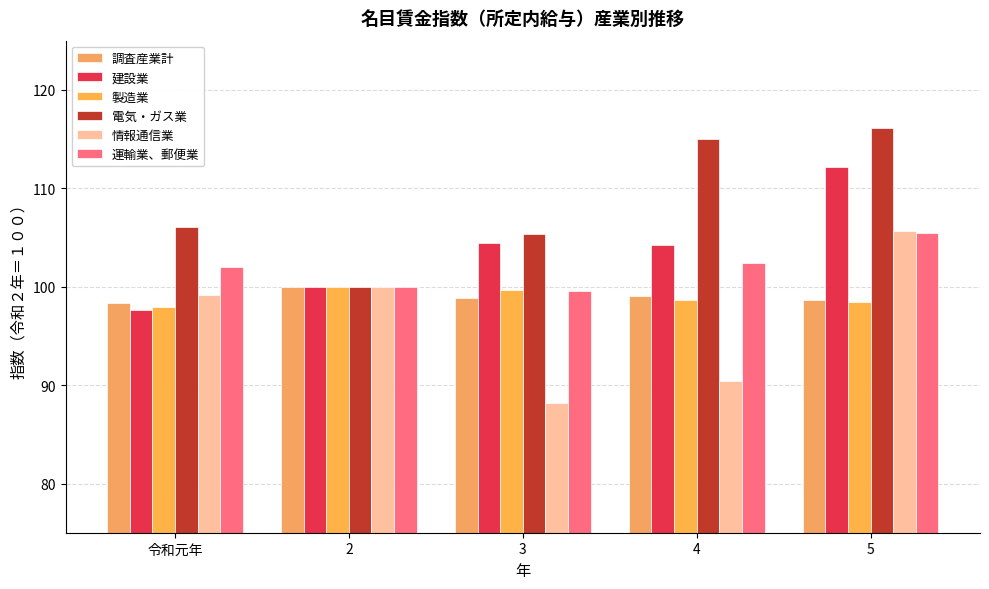

Which series has the widest spread of values?

情報通信業